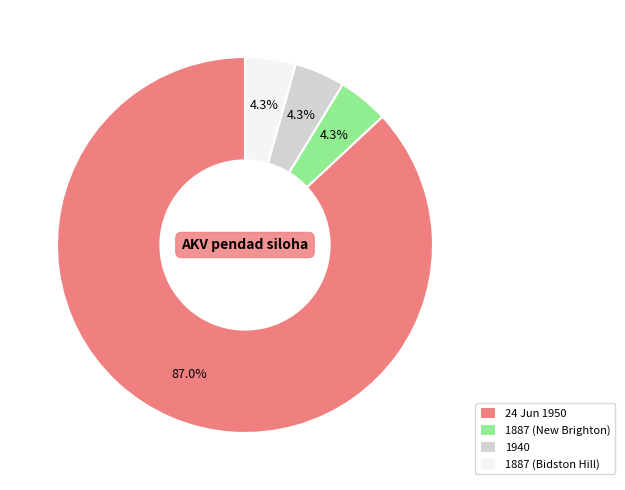

True or false: 24 Jun 1950 accounts for 99% of the total.

False